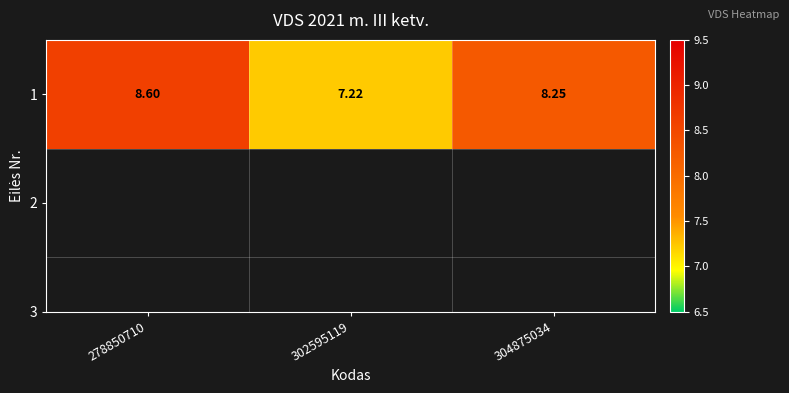

List the labels in order of value, smallest first.

302595119, 304875034, 278850710